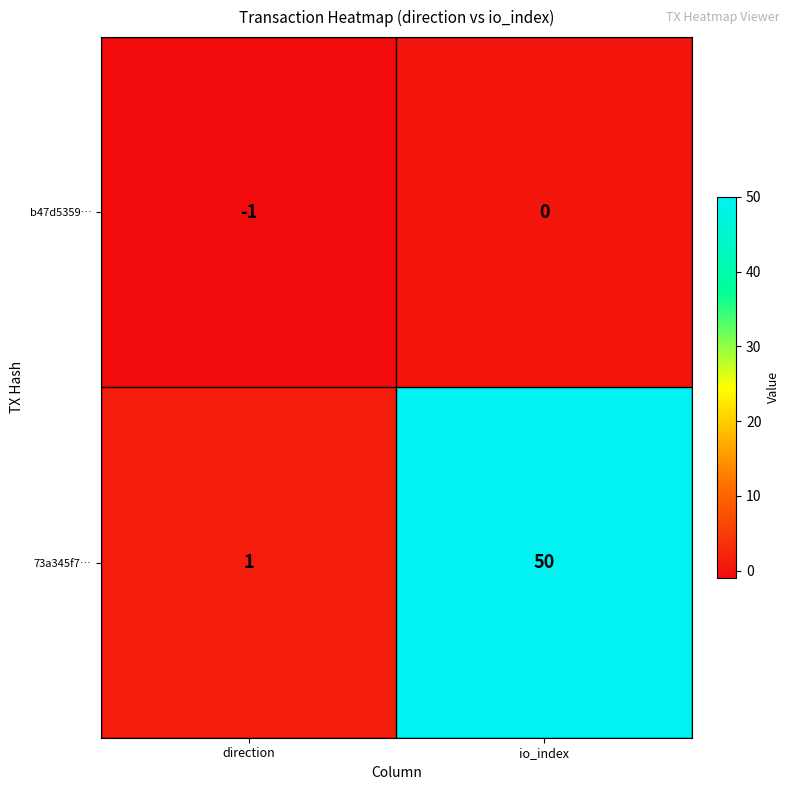

At io_index, list the series in order from smallest to largest.

b47d5359…, 73a345f7…